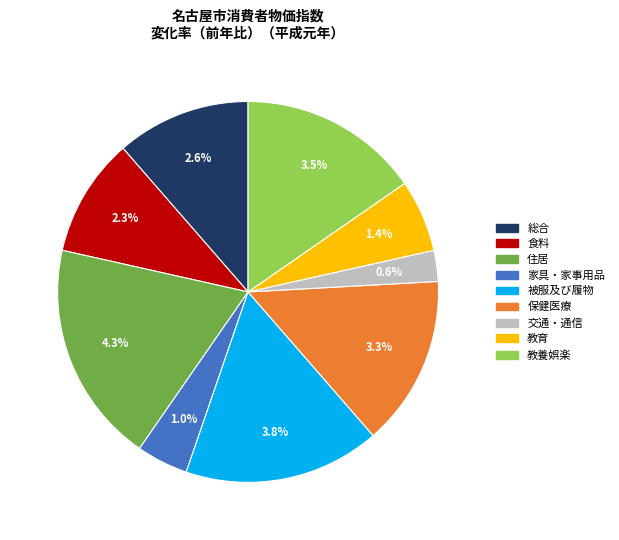

What is the change in value from 交通・通信 to 教養娯楽?

+2.9